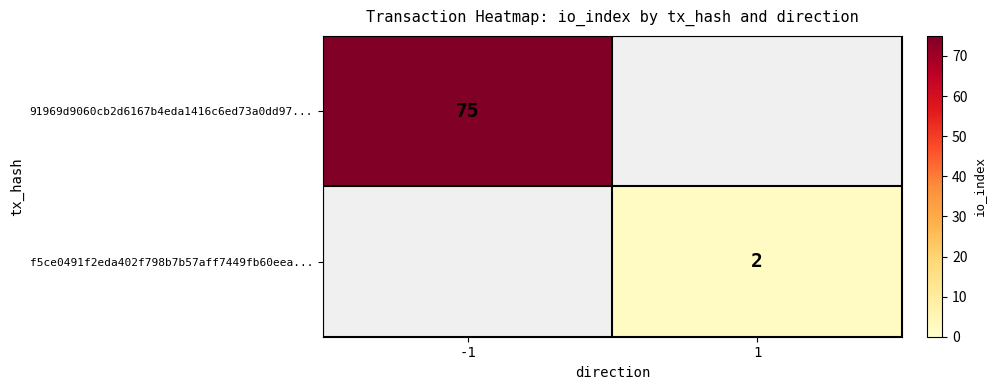

The 91969d9060cb2d6167b4eda1416c6ed73a0dd97... series shows 16 at -1. True or false?

False